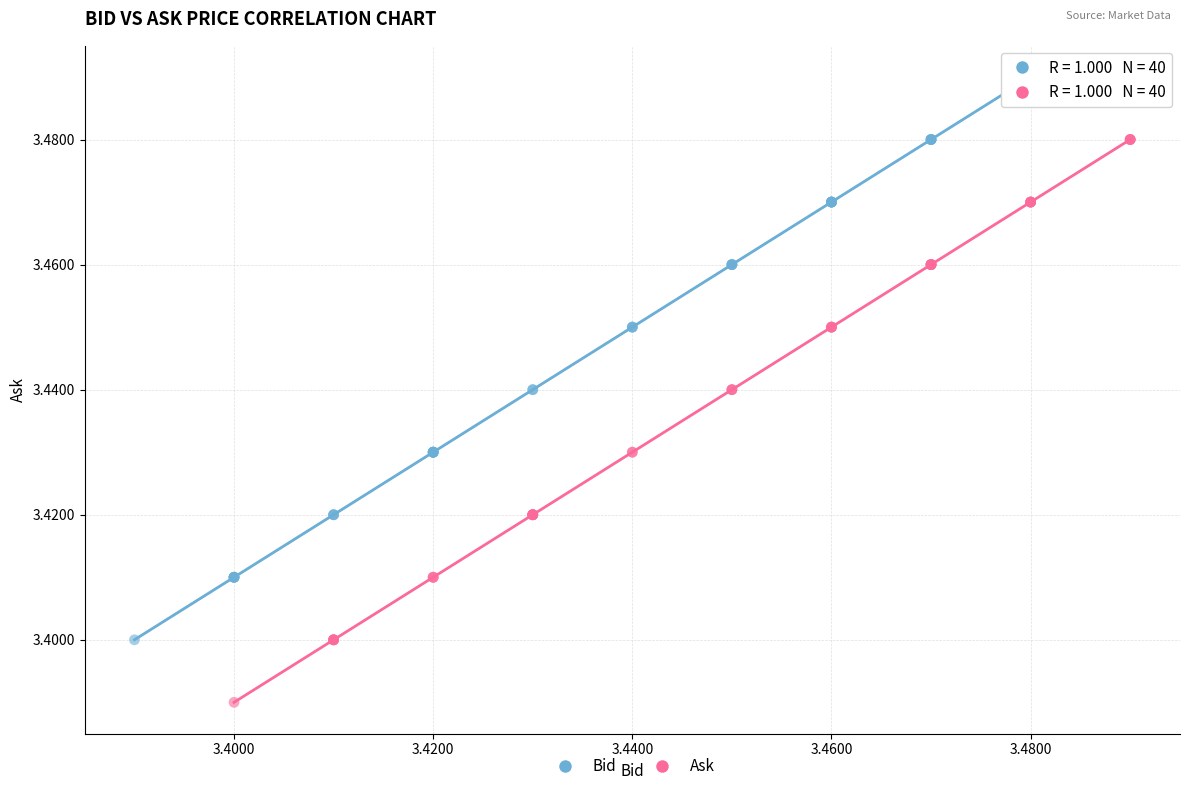

Which series contains the highest Y value?

Bid